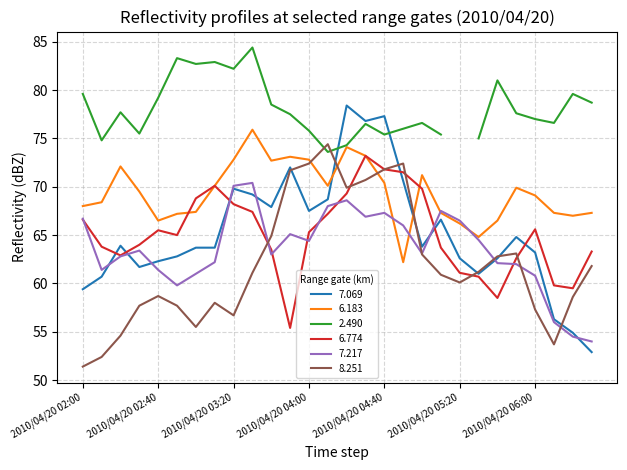

Is it true that 7.069 equals 16.4 at 2010/04/20 04:30?

False